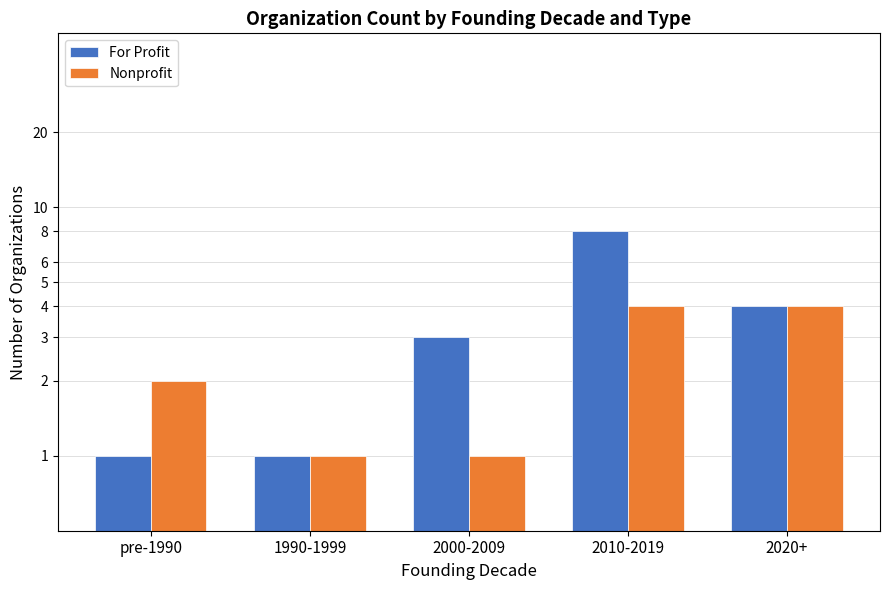

Is the value of Nonprofit at pre-1990 greater than the value of For Profit at 2010-2019?

No